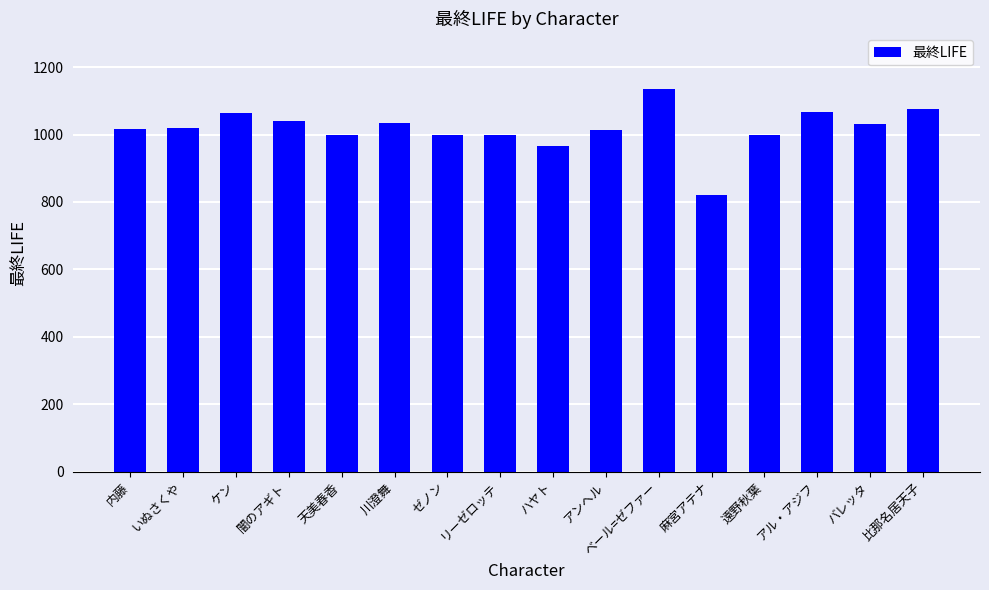

What is the greatest value displayed?

1135